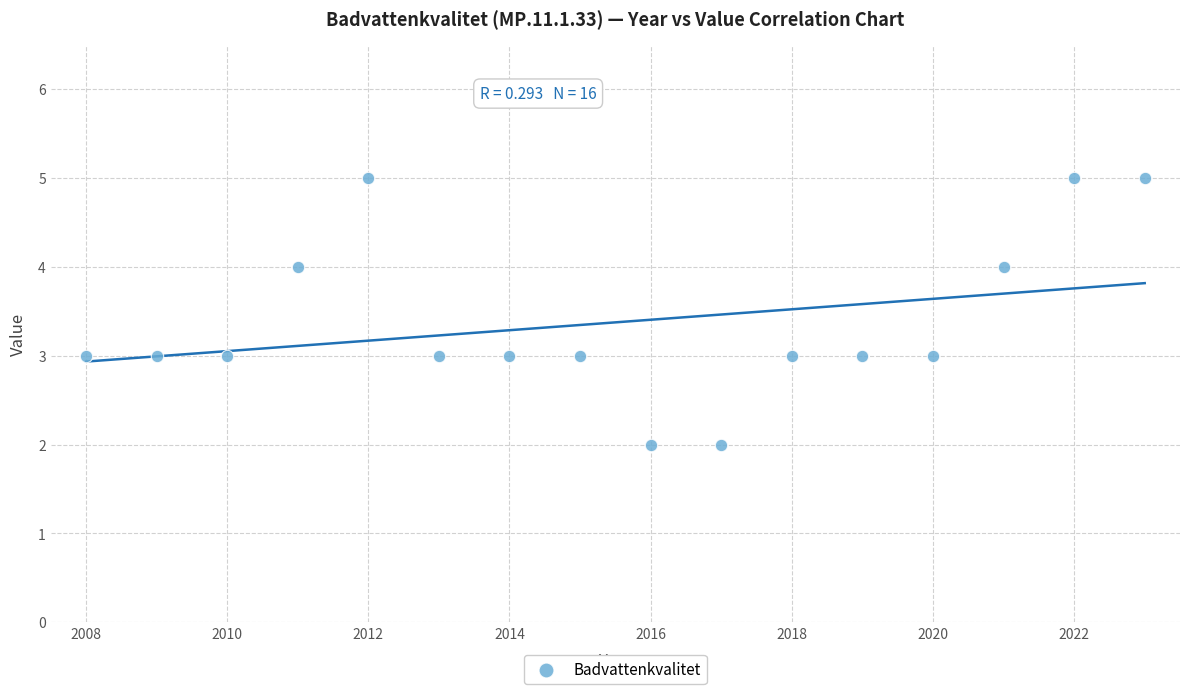

What is the range of X values (max minus min)?

15